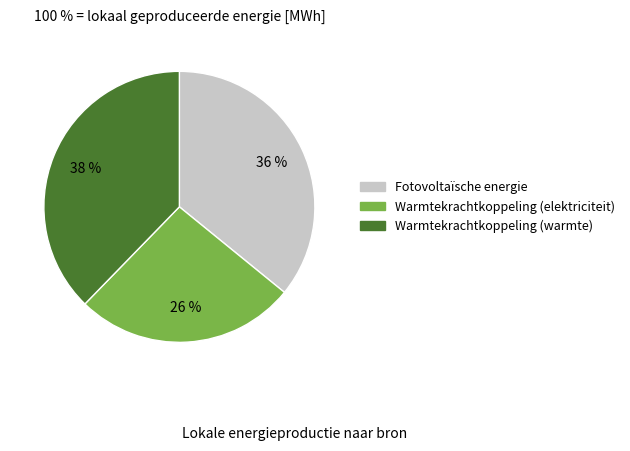

Is there a majority slice in this chart?

No